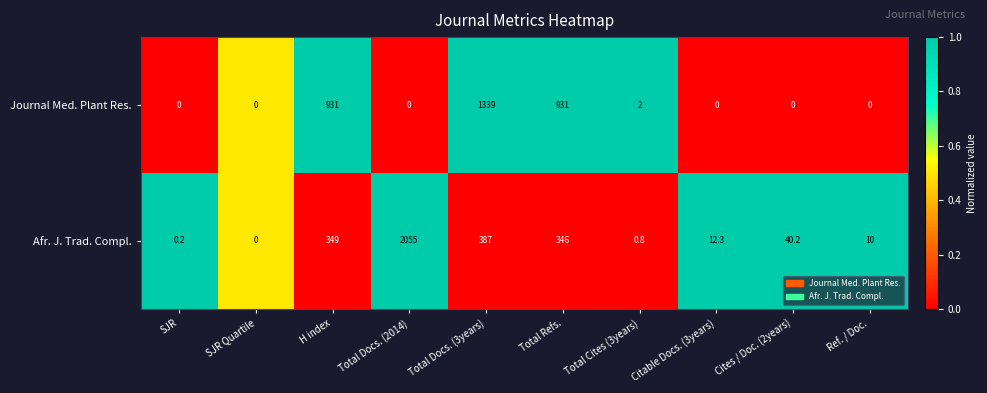

Which series has the largest total across all categories?

Journal Med. Plant Res.